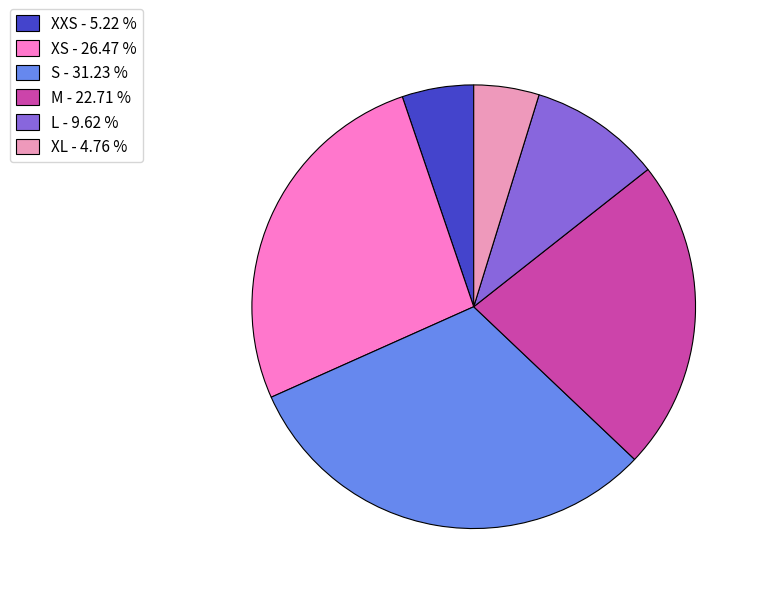

How many slices are in this pie chart?

6